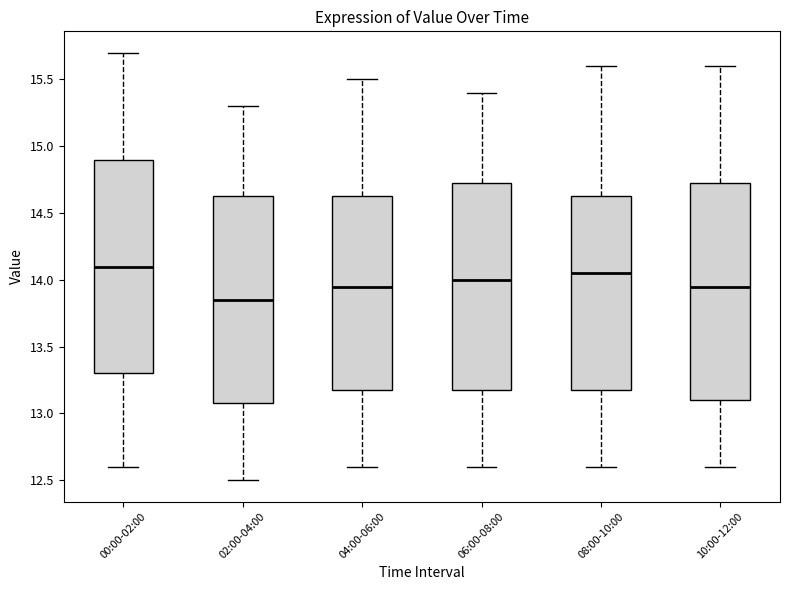

Which box's median line is the lowest?

02:00-04:00